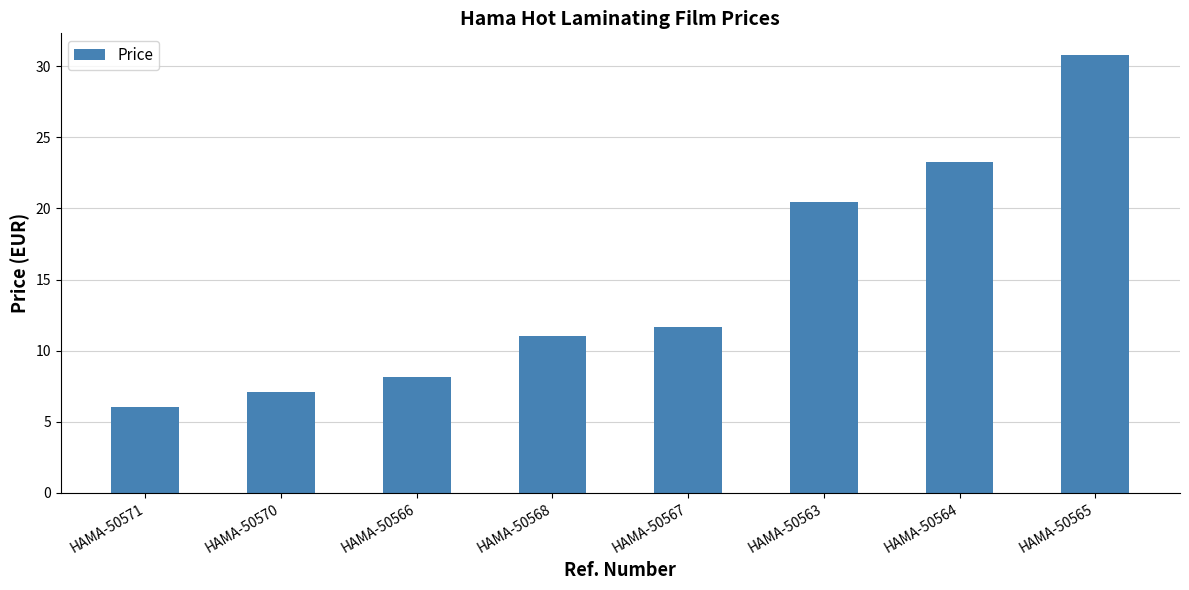

What is the smallest value displayed?

6.0